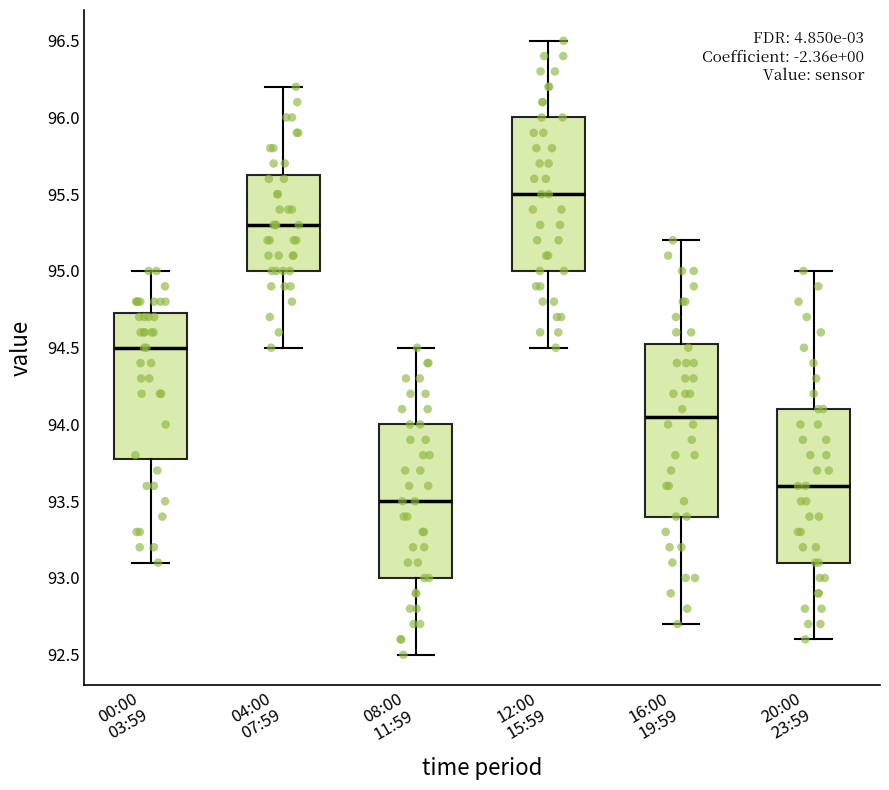

Which box is the tallest, from its lower edge to its upper edge?

16:00 19:59